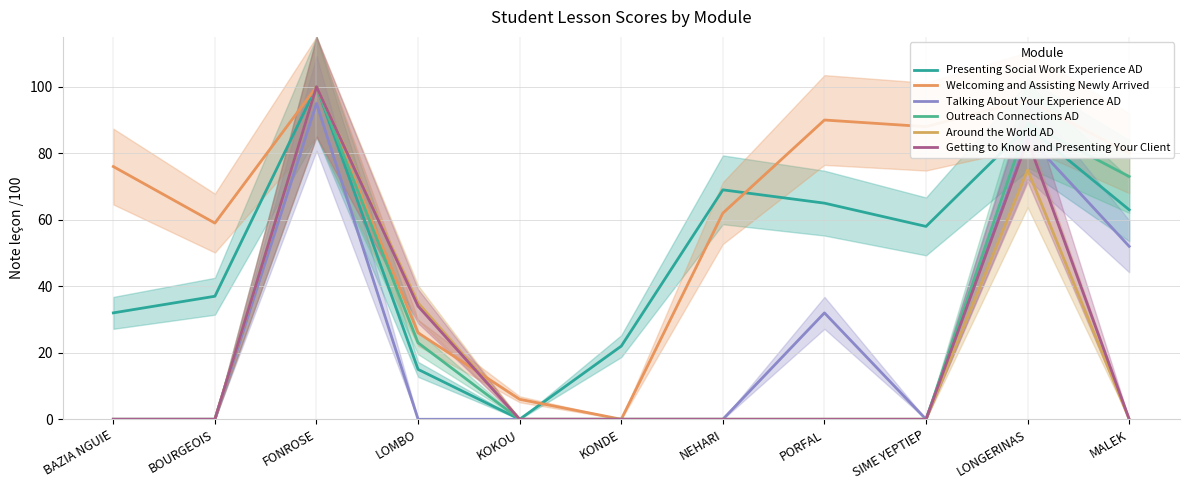

At KONDE, list the series in order from smallest to largest.

Welcoming and Assisting Newly Arrived, Talking About Your Experience AD, Outreach Connections AD, Around the World AD, Getting to Know and Presenting Your Client, Presenting Social Work Experience AD